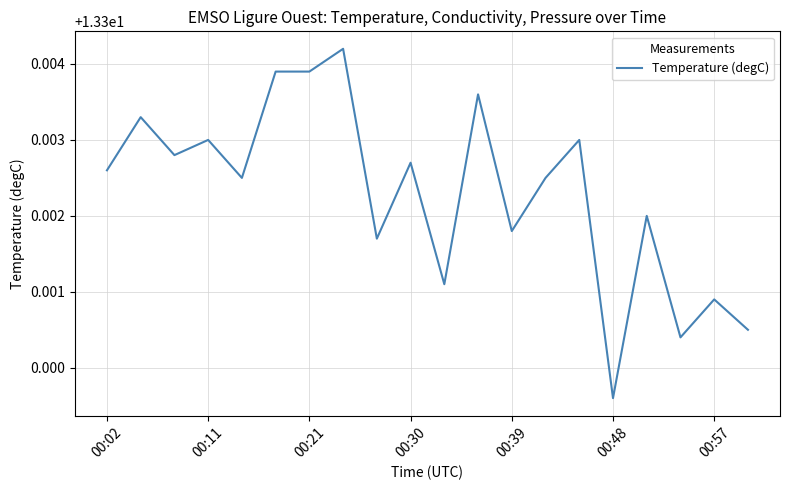

Does the chart display data point markers on the line(s)?

No